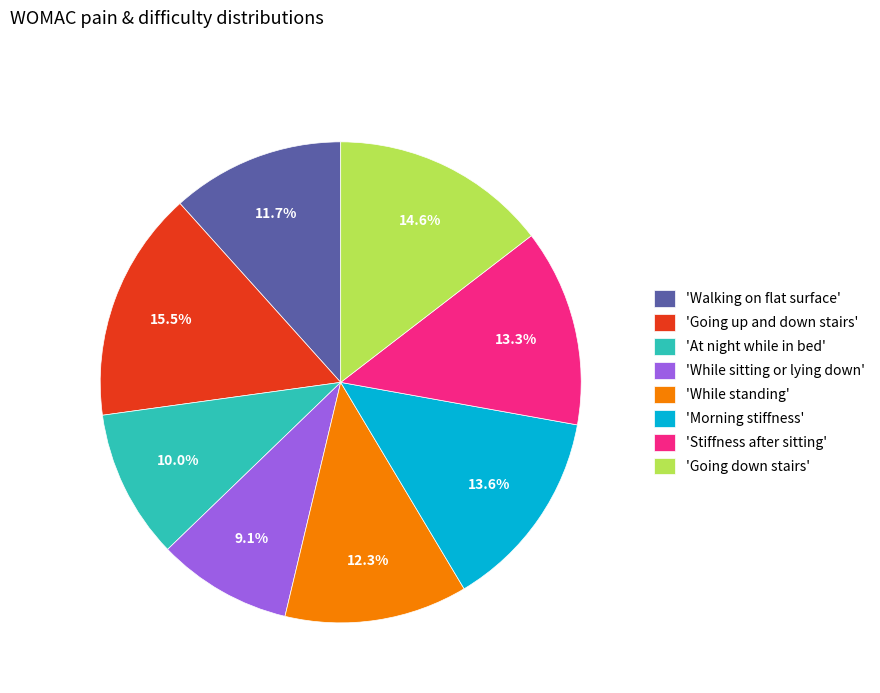

Between 'While sitting or lying down' and 'Going down stairs', which is larger?

'Going down stairs'